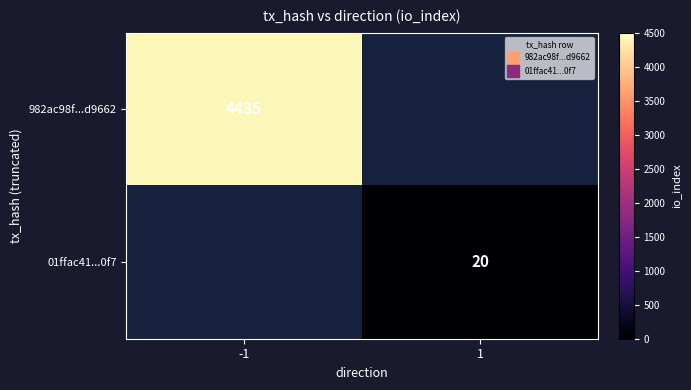

The 982ac98f...d9662 series shows 4435 at -1. True or false?

True